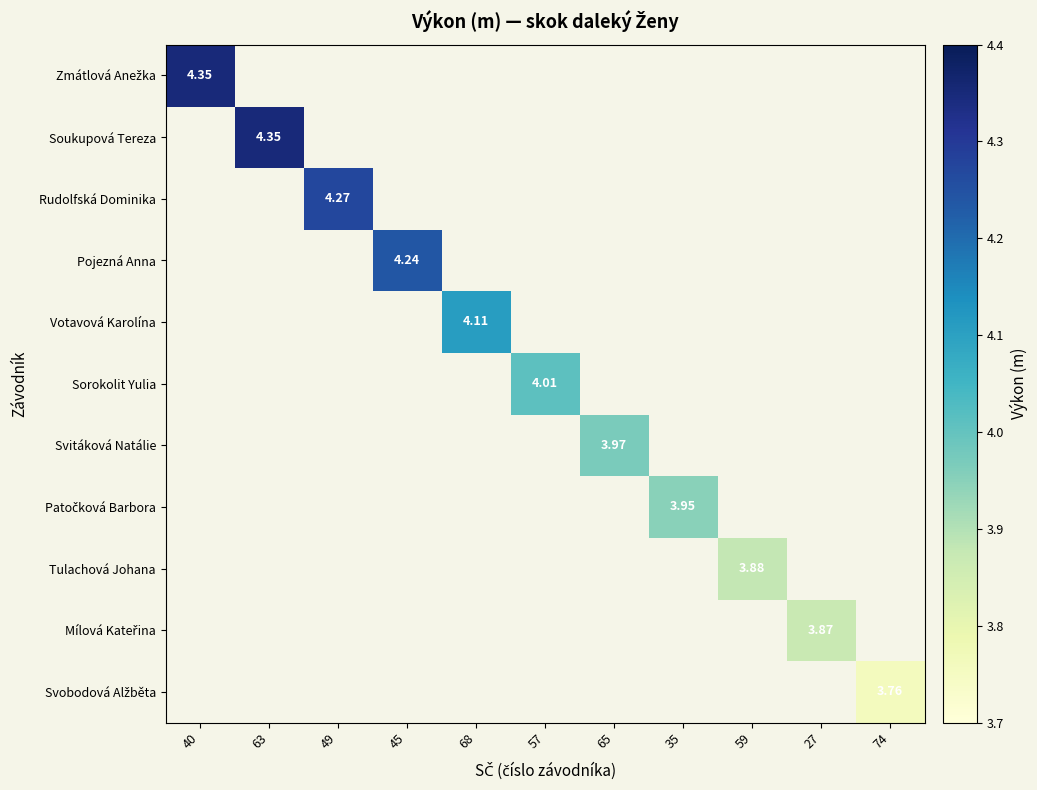

Rank the categories by Pojezná Anna value from highest to lowest.

40, 63, 49, 45, 68, 57, 65, 35, 59, 27, 74